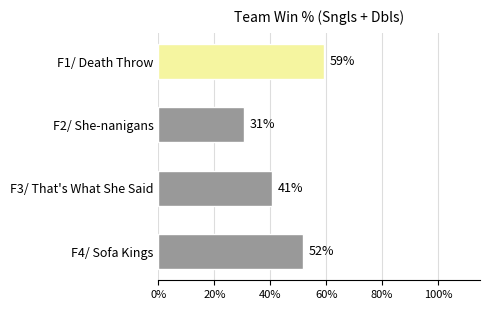

Does the chart contain any negative values?

No